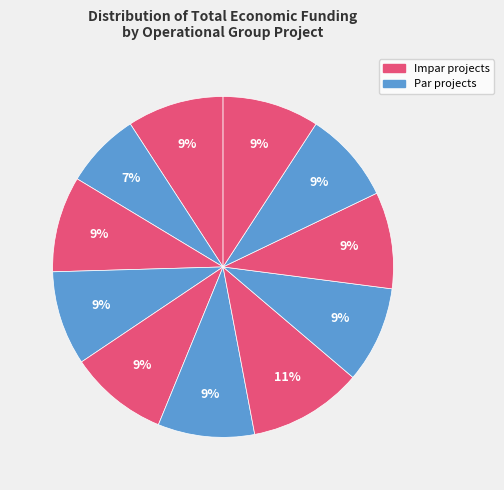

How many slices are in this pie chart?

11